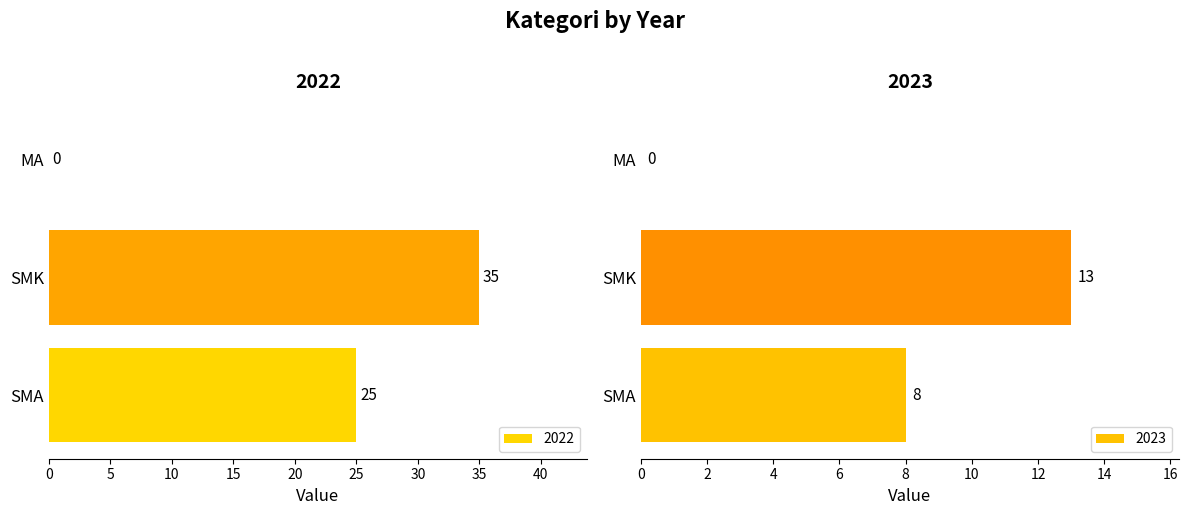

Reading left to right, extract all data points from this chart.

2022: 25	35	0
2023: 8	13	0